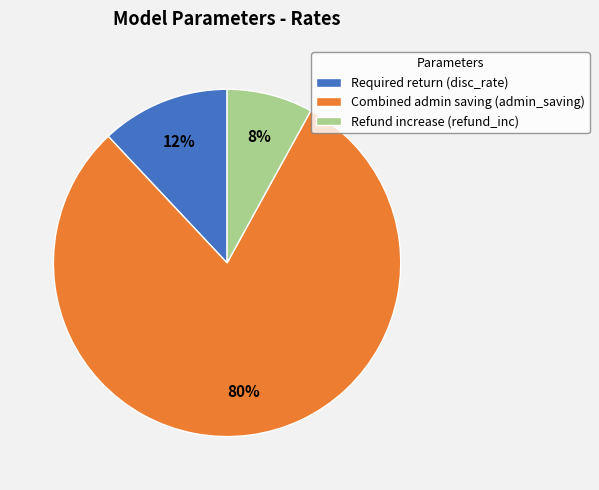

Combined, do Refund increase (refund_inc) and Required return (disc_rate) account for over 50%?

No